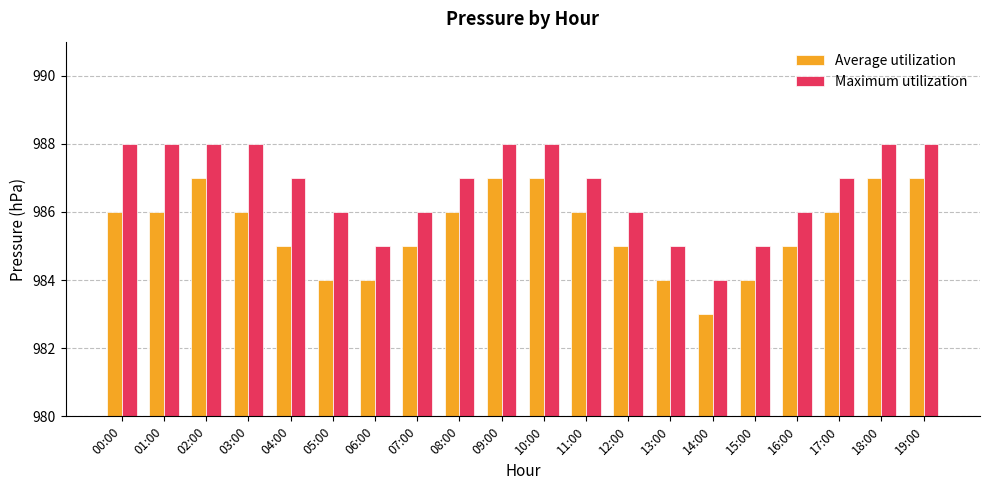

Is the value of Maximum utilization at 12:00 greater than the value of Average utilization at 02:00?

No